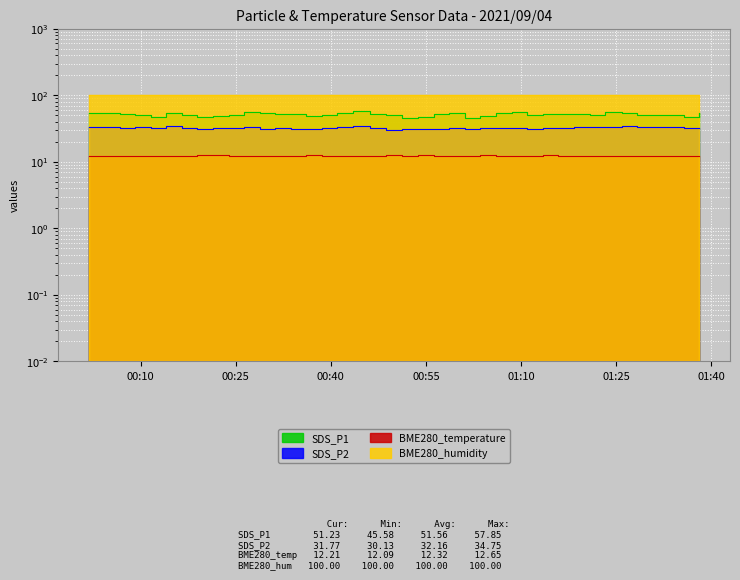

How many categories are shown in the chart?

40